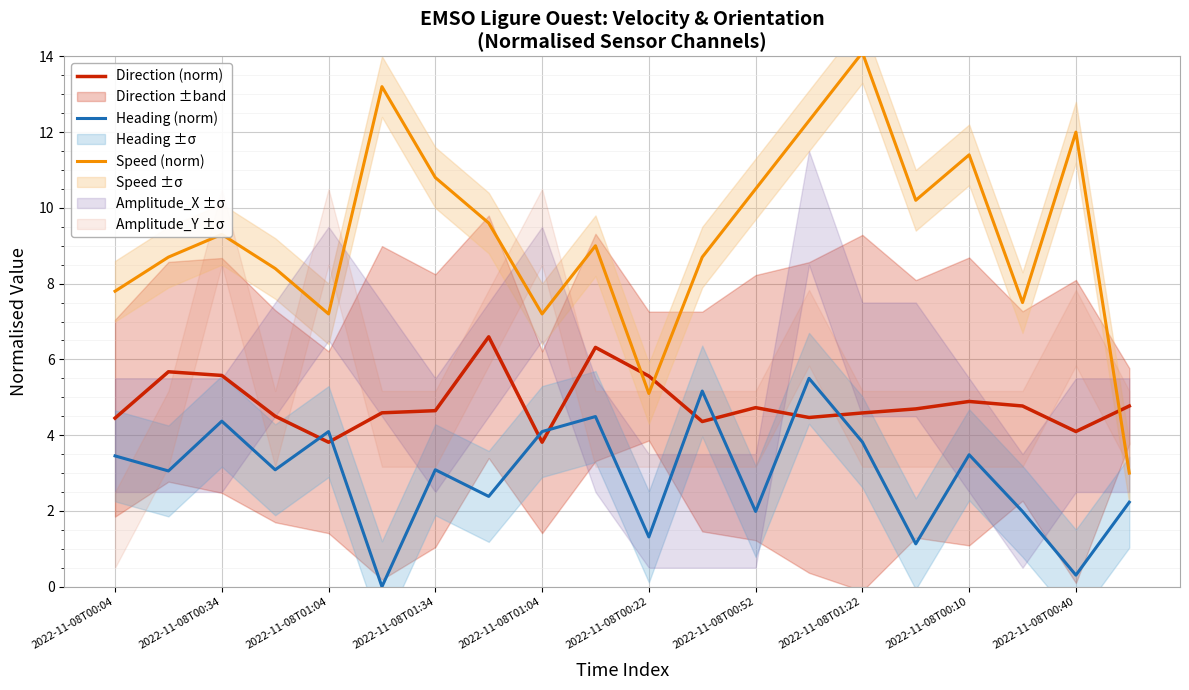

The value of Direction (norm) at 11 is 7.2. True or false?

False